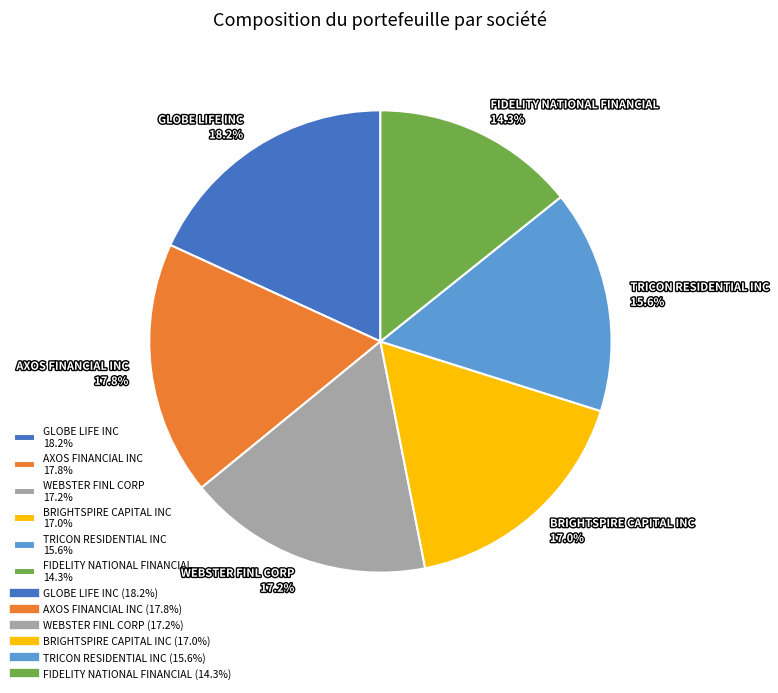

Combined, do AXOS FINANCIAL INC 17.8% and TRICON RESIDENTIAL INC 15.6% account for over 50%?

No